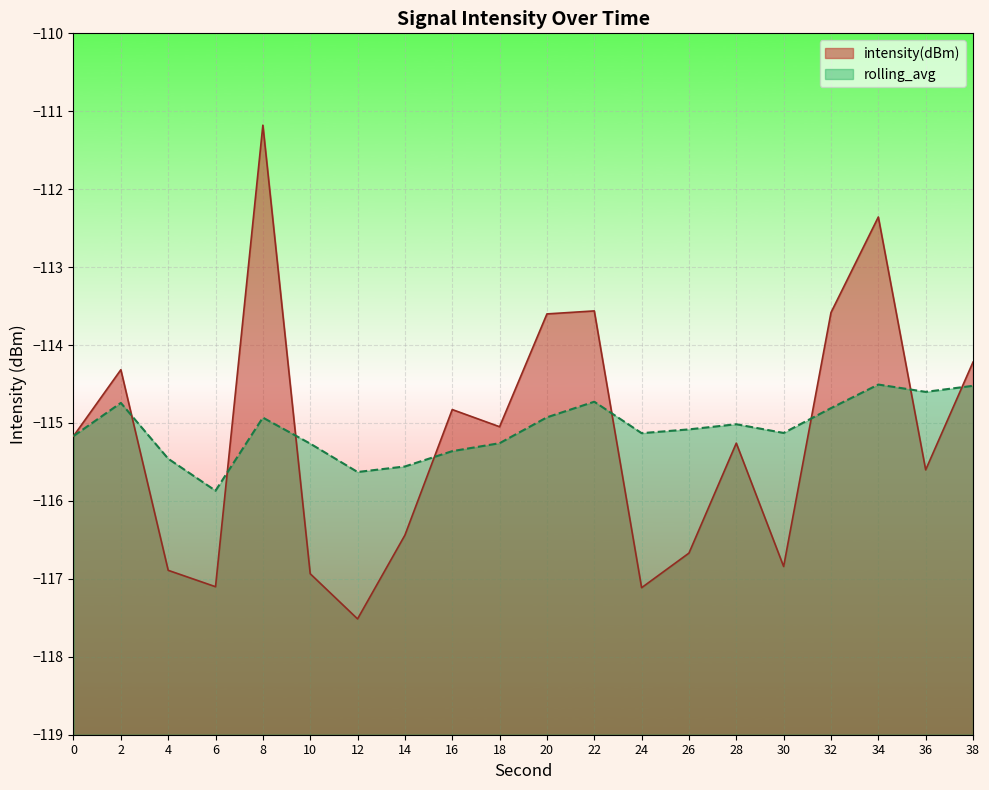

At which category is the sum across all series the highest?

8